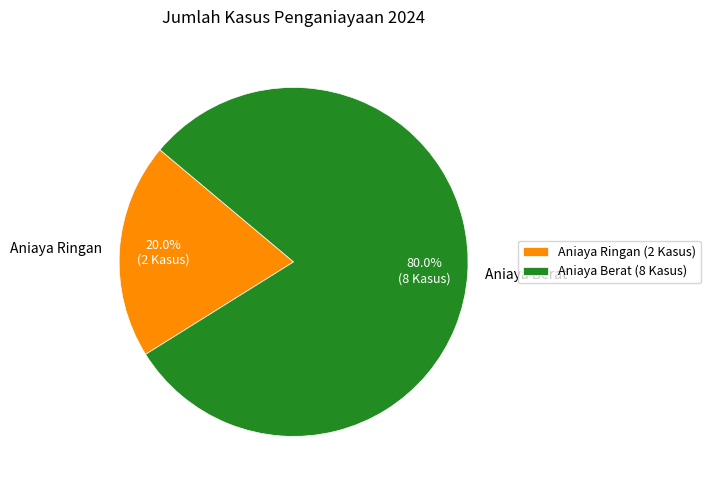

Which slice represents more than half of the pie?

Aniaya Berat